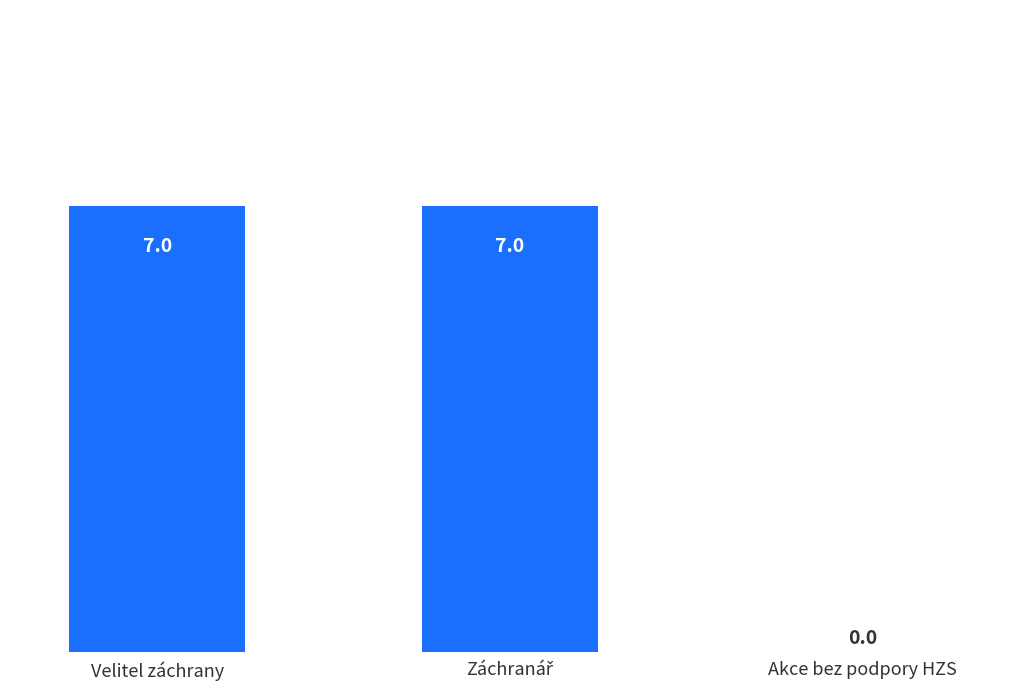

The value at Velitel záchrany is 1. True or false?

False